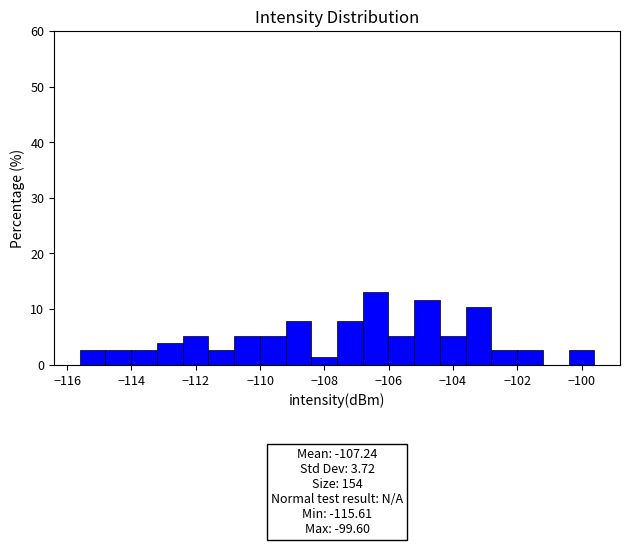

Which range on the x-axis has the tallest bar?

-106.8 to -106.0